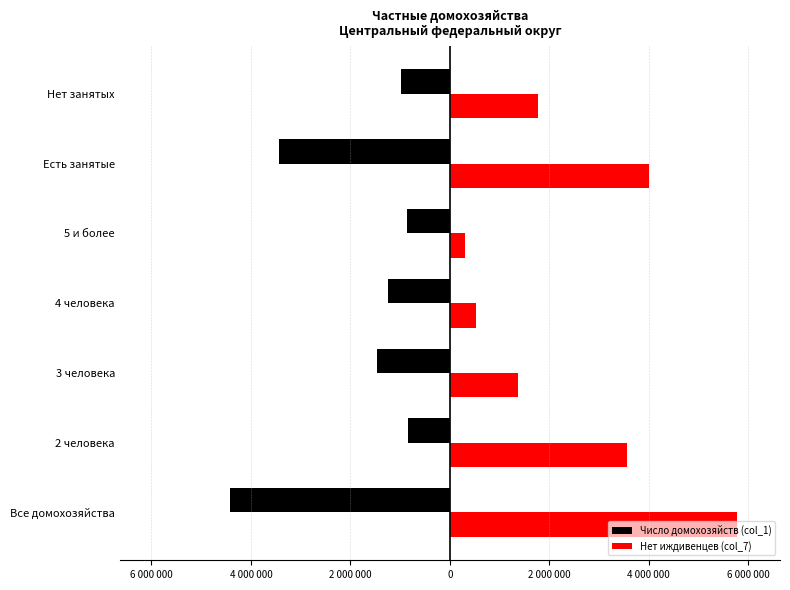

Which category has the lowest value in the Число домохозяйств (col_1) series?

Все домохозяйства